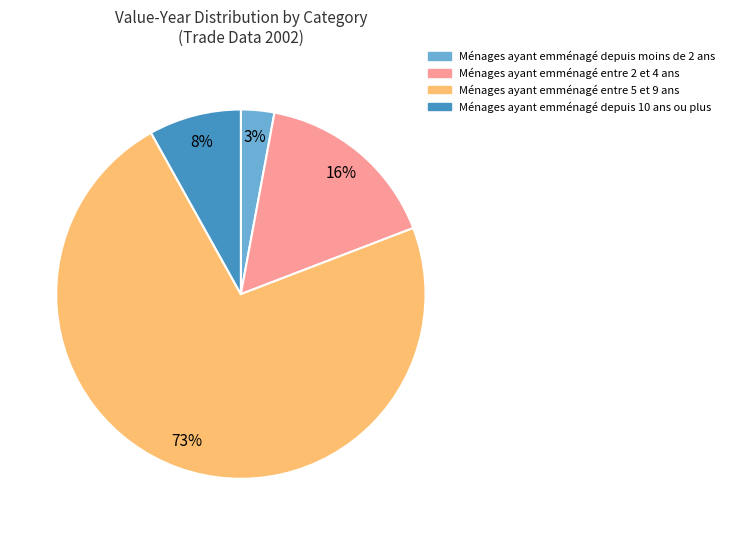

To the nearest percent, what is the average slice percentage?

25%